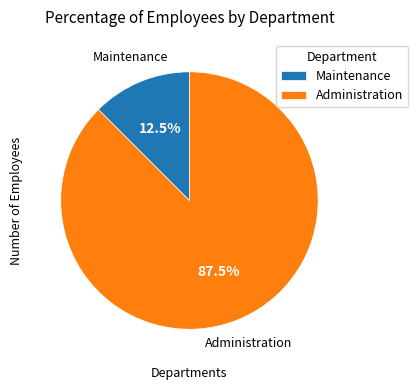

What is the ratio of the value at Maintenance to the value at Administration?

0.1